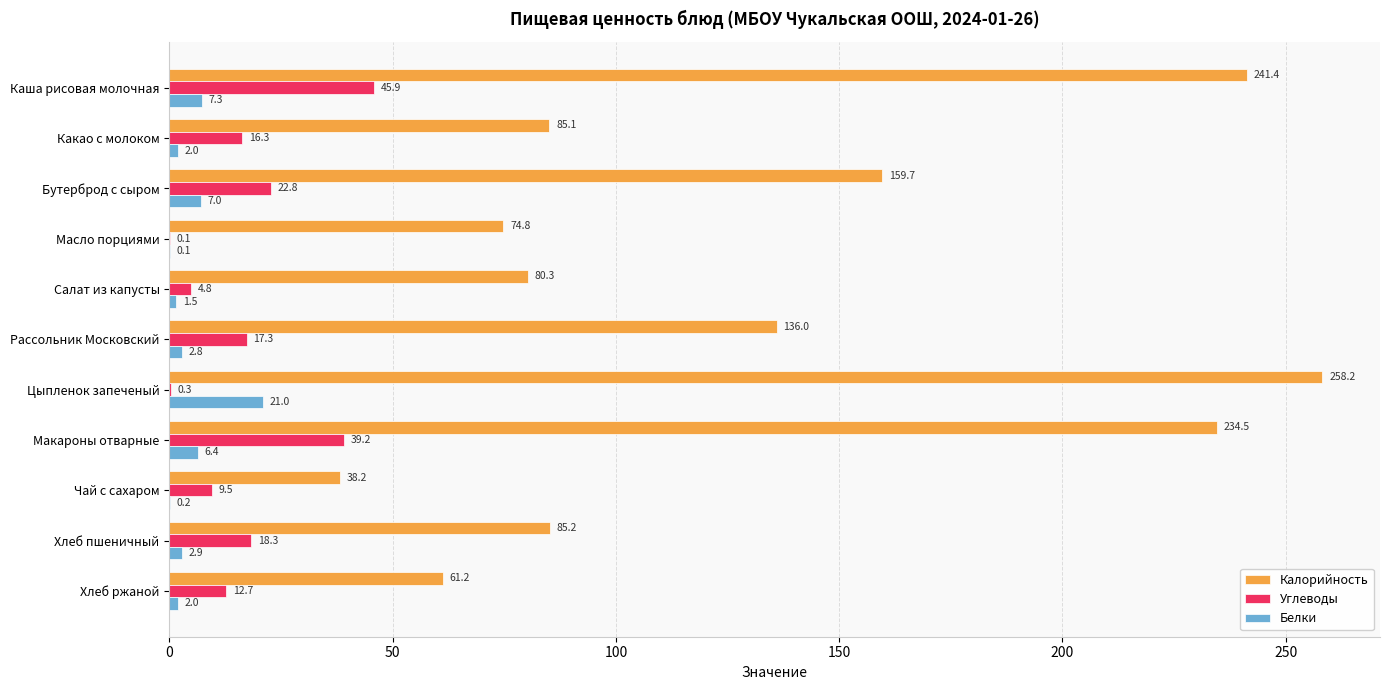

What is the highest value of the Калорийность series?

258.2